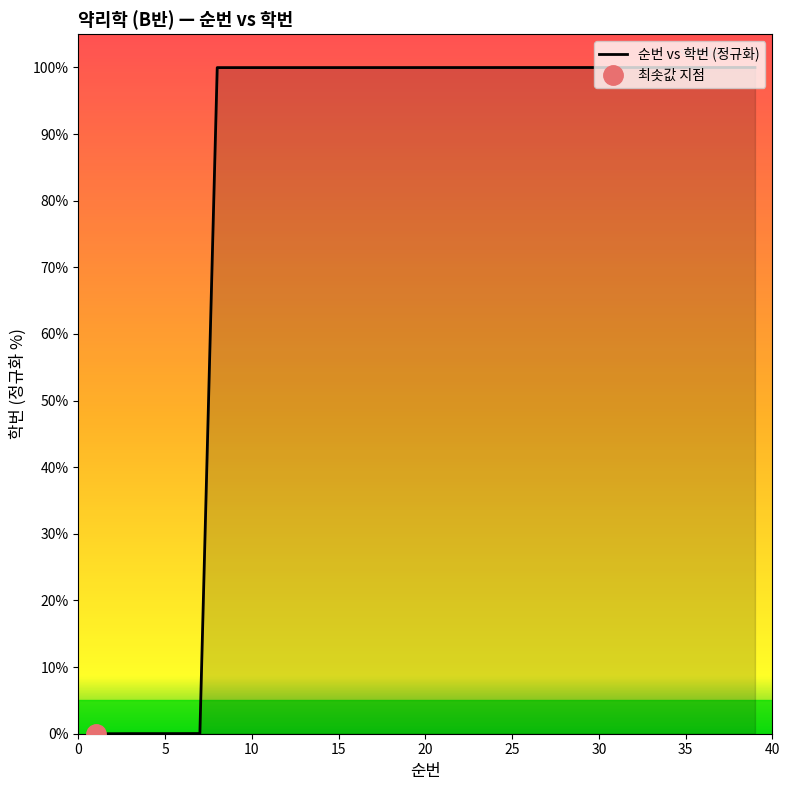

True or false: 순번 vs 학번 (정규화) has a value of 100.0 at 30.

True